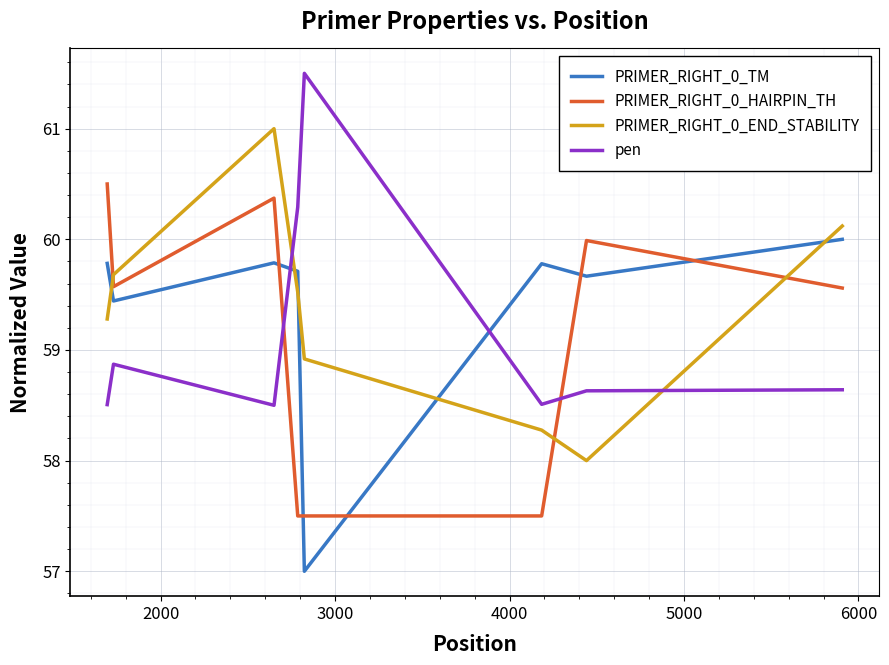

What is the highest value of the PRIMER_RIGHT_0_HAIRPIN_TH series?

60.5